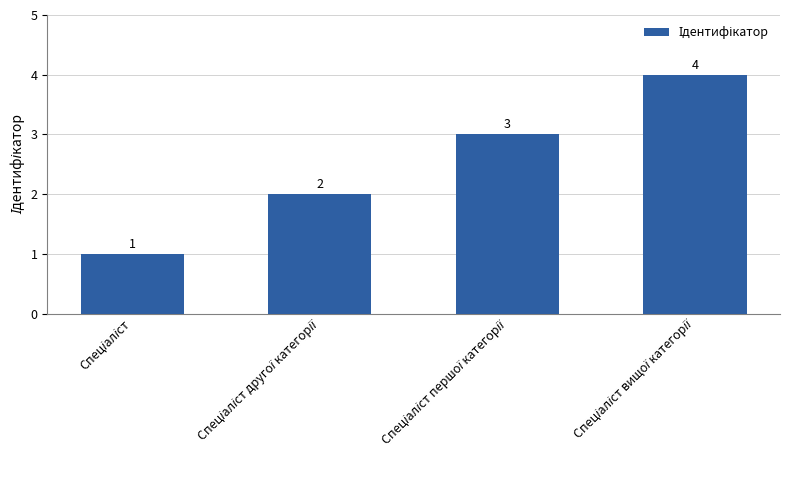

What is the value of the 4th bar from the left?

4